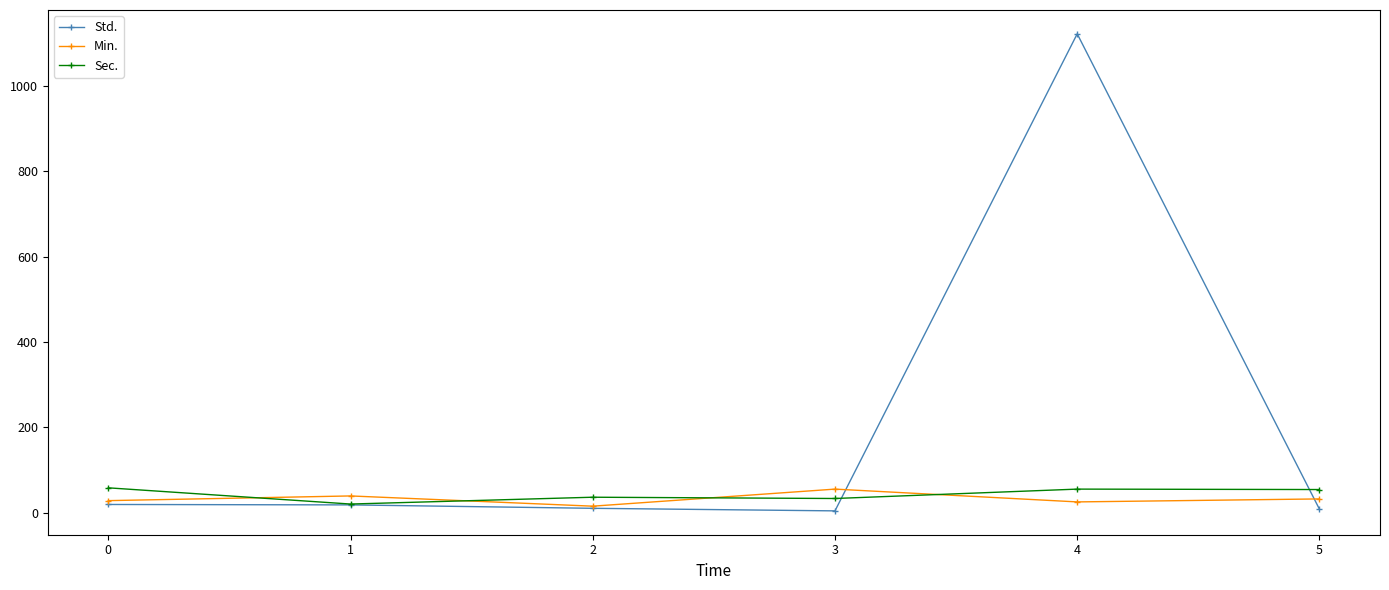

What is the greatest value displayed?

1122